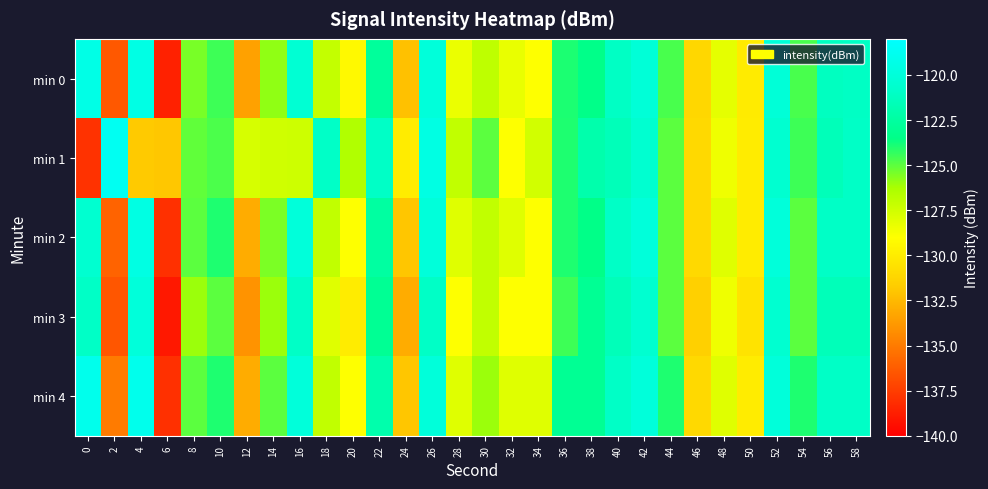

Reading right to left, what are all the values shown in this chart?

min 0: 58=-121.1	56=-121.3	54=-124.7	52=-120.1	50=-130.1	48=-128.2	46=-131.1	44=-124.7	42=-120.2	40=-121.1	38=-123.4	36=-123.9	34=-129.0	32=-128.3	30=-126.9	28=-128.4	26=-120.0	24=-132.1	22=-122.7	20=-129.3	18=-127.1	16=-120.4	14=-125.8	12=-133.4	10=-124.5	8=-125.5	6=-138.6	4=-119.4	2=-136.4	0=-119.4
min 1: 58=-121.0	56=-121.5	54=-124.5	52=-120.5	50=-130.0	48=-128.5	46=-131.0	44=-125.0	42=-120.5	40=-121.5	38=-122.0	36=-124.0	34=-127.5	32=-129.0	30=-125.0	28=-127.0	26=-119.5	24=-130.0	22=-121.0	20=-126.5	18=-121.0	16=-127.4	14=-127.5	12=-127.7	10=-124.7	8=-125.1	6=-131.9	4=-131.8	2=-118.7	0=-138.0
min 2: 58=-121.0	56=-121.0	54=-125.0	52=-120.0	50=-130.0	48=-128.0	46=-131.0	44=-125.0	42=-120.0	40=-121.0	38=-123.5	36=-124.0	34=-129.0	32=-128.0	30=-127.0	28=-128.0	26=-120.0	24=-132.0	22=-122.5	20=-129.0	18=-127.0	16=-120.0	14=-125.5	12=-133.0	10=-124.0	8=-125.0	6=-138.0	4=-119.5	2=-136.0	0=-120.5
min 3: 58=-121.5	56=-121.5	54=-125.0	52=-120.5	50=-130.5	48=-128.5	46=-131.5	44=-125.0	42=-120.5	40=-121.5	38=-123.0	36=-124.5	34=-129.0	32=-129.0	30=-127.0	28=-129.0	26=-121.0	24=-133.0	22=-123.0	20=-130.0	18=-128.0	16=-121.0	14=-126.0	12=-134.0	10=-125.0	8=-126.0	6=-139.0	4=-120.0	2=-136.5	0=-121.0
min 4: 58=-121.0	56=-121.0	54=-124.0	52=-120.0	50=-130.0	48=-128.0	46=-131.0	44=-124.0	42=-120.0	40=-121.0	38=-123.0	36=-123.0	34=-128.0	32=-128.0	30=-126.0	28=-128.0	26=-120.0	24=-132.0	22=-122.0	20=-129.0	18=-127.0	16=-120.0	14=-125.0	12=-133.0	10=-124.0	8=-125.0	6=-138.0	4=-119.0	2=-135.0	0=-119.0